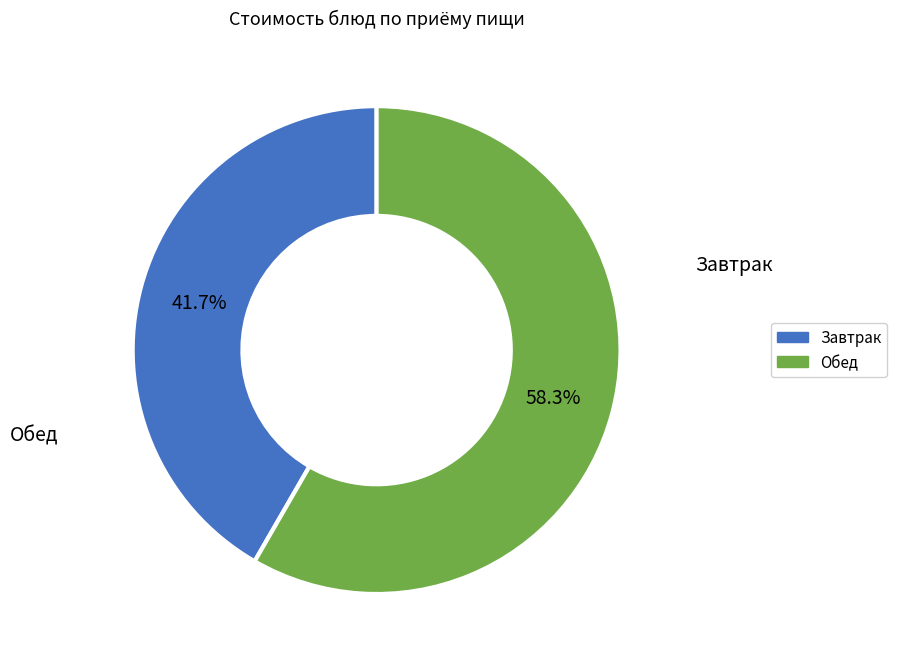

To the nearest percent, what is the average slice percentage?

50%